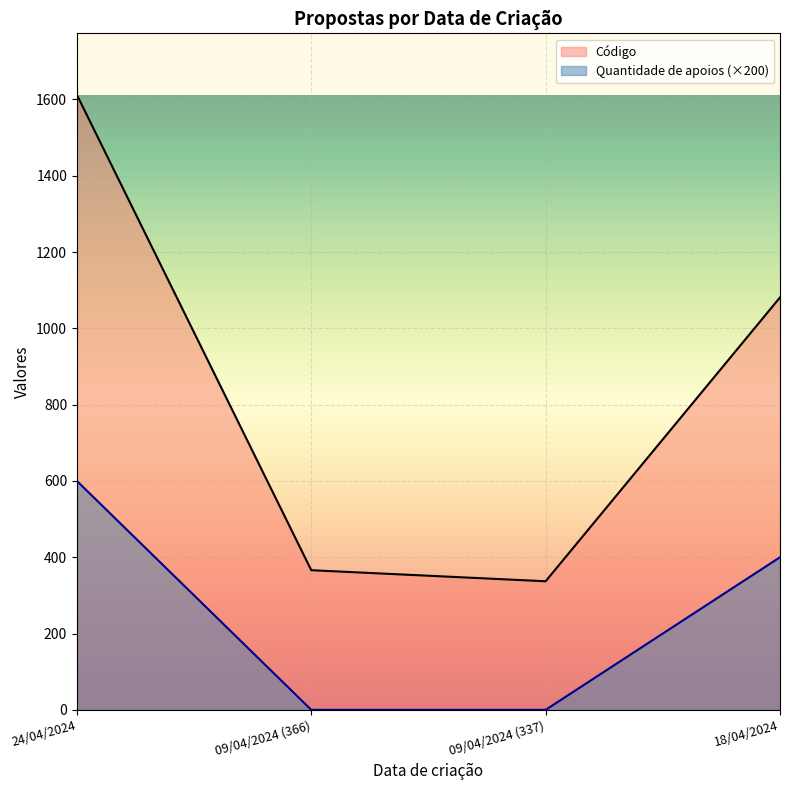

True or false: Quantidade de apoios and Código intersect in this chart.

False